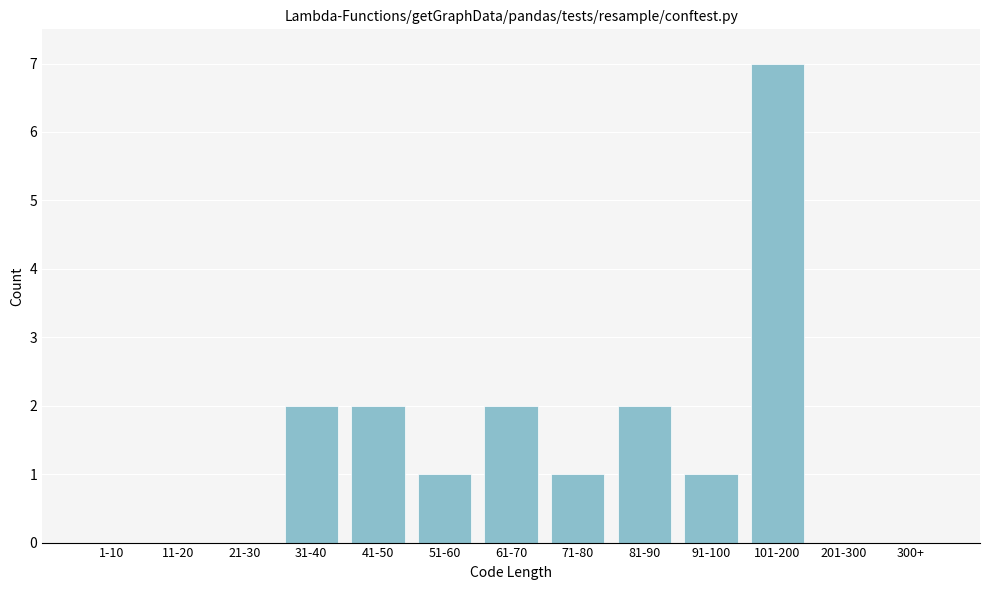

Reading left to right, transcribe all the data shown in this chart.

1-10=0	11-20=0	21-30=0	31-40=2	41-50=2	51-60=1	61-70=2	71-80=1	81-90=2	91-100=1	101-200=7	201-300=0	300+=0